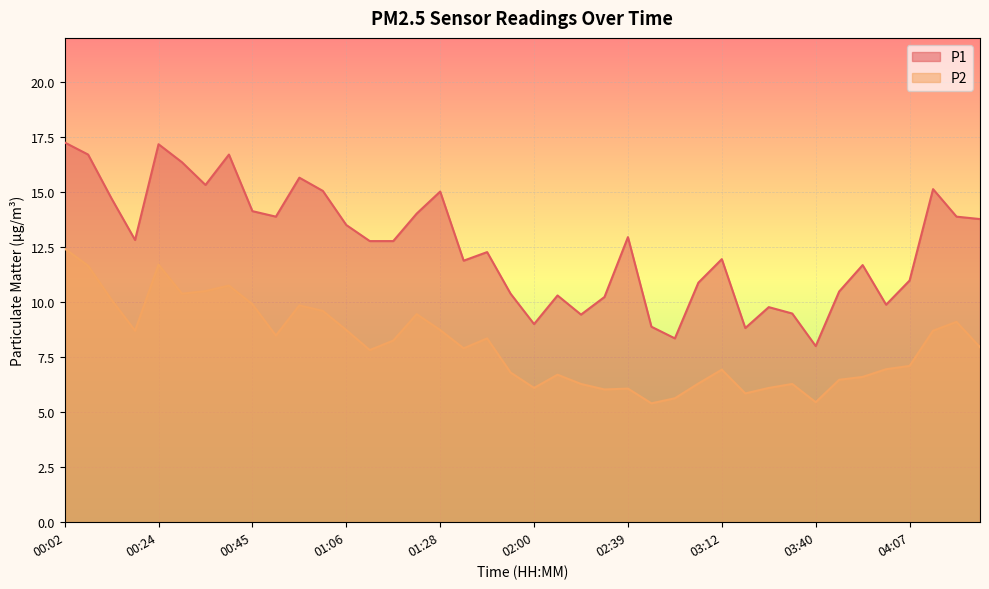

True or false: P2 and P1 cross at least once.

False